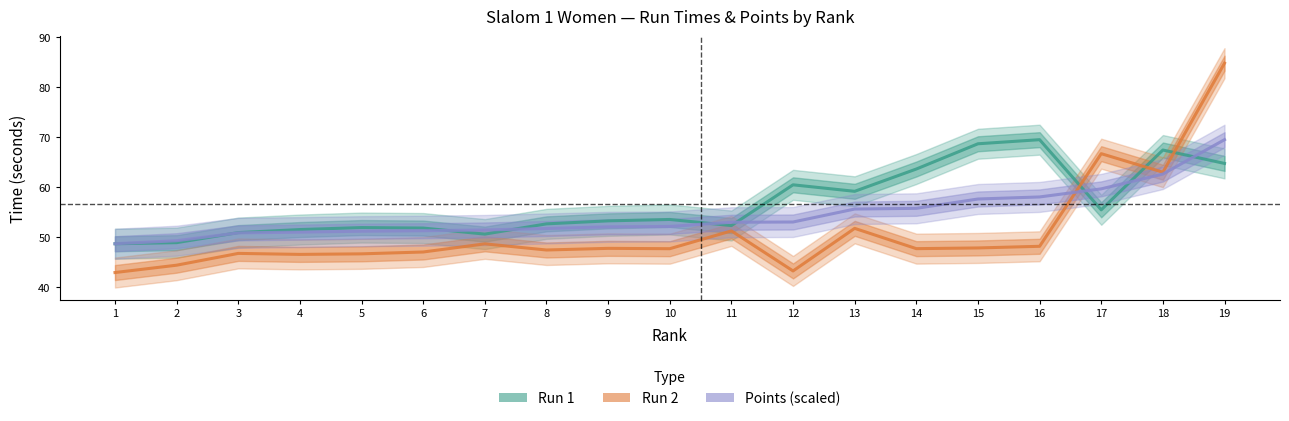

At how many categories does at least one series exceed 62?

6